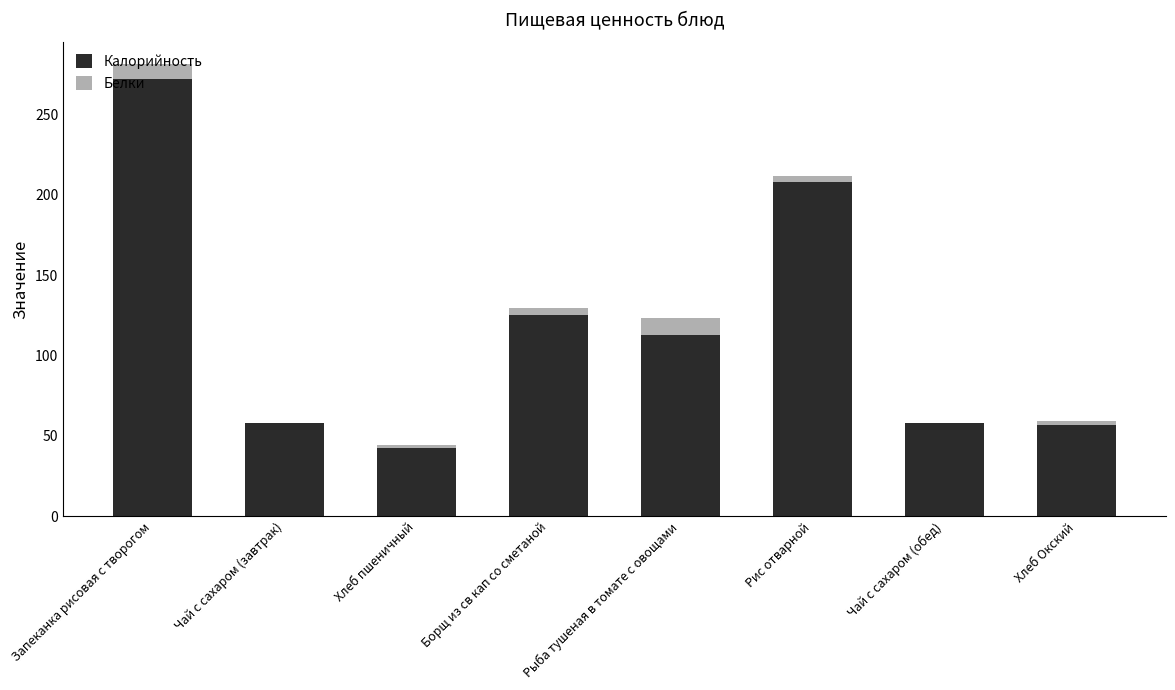

What is the maximum value for Калорийность?

272.0